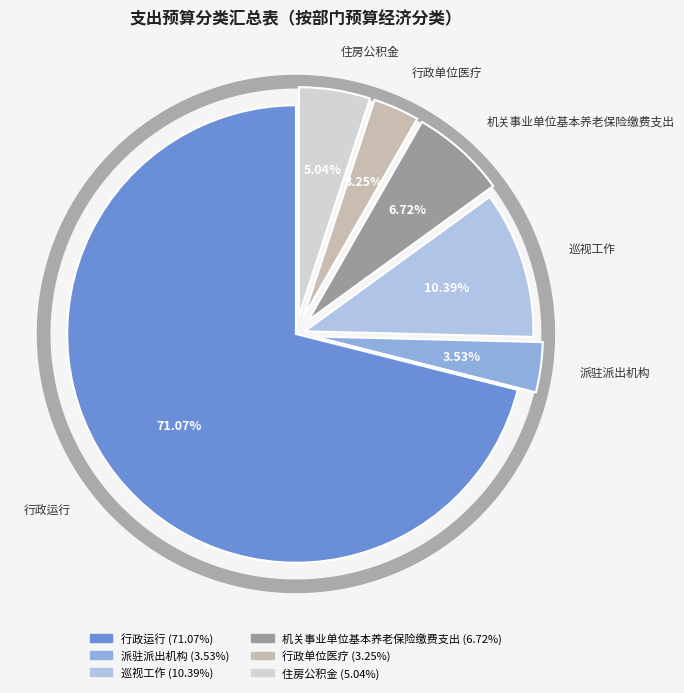

To the nearest percent, what percentage of the pie is 行政单位医疗?

3%